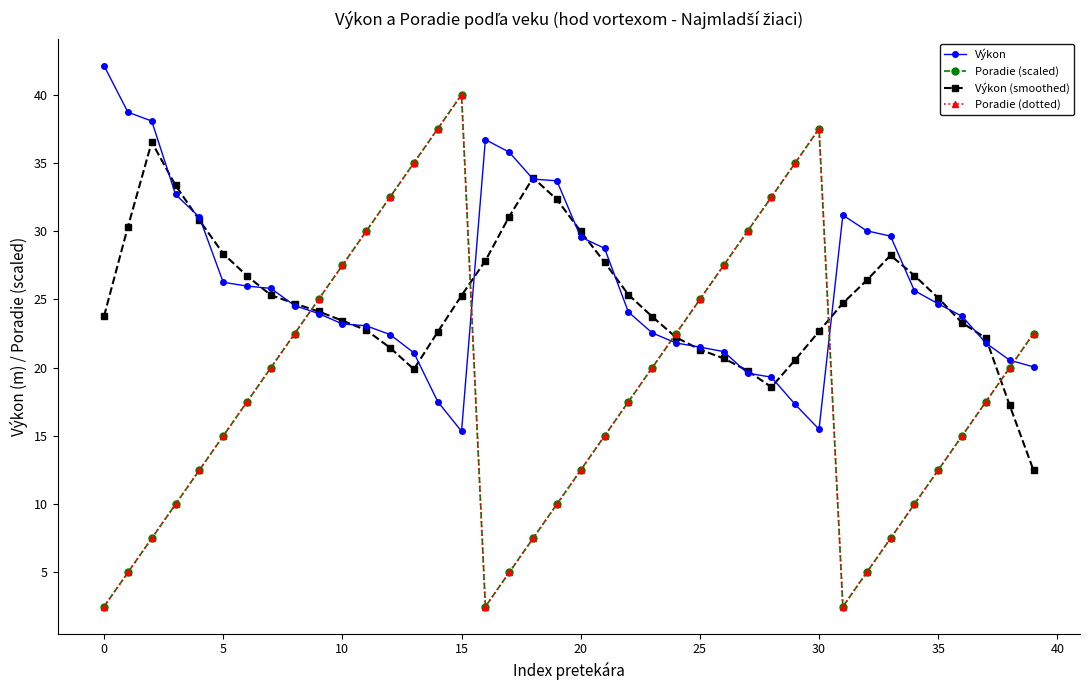

Which series has the widest spread of values?

Poradie (scaled)